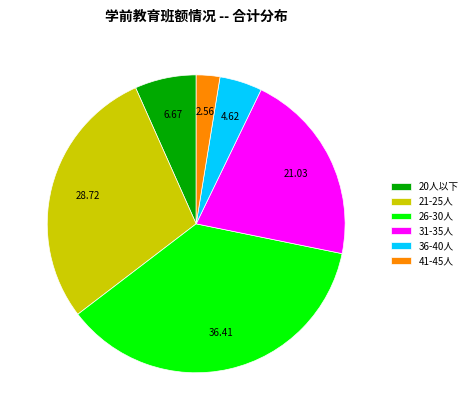

What is the ratio of the value at 21-25人 to the value at 31-35人?

1.4